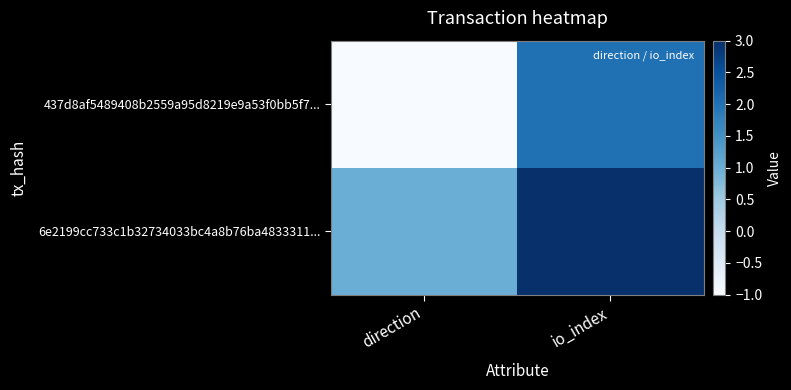

At which category is the sum across all series the highest?

io_index